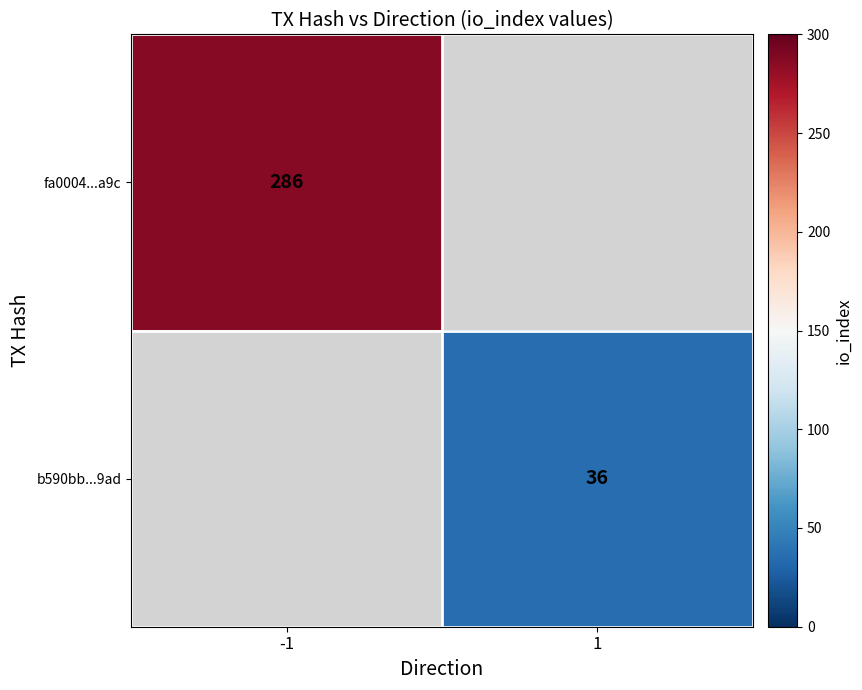

Count the number of data series in this chart.

2